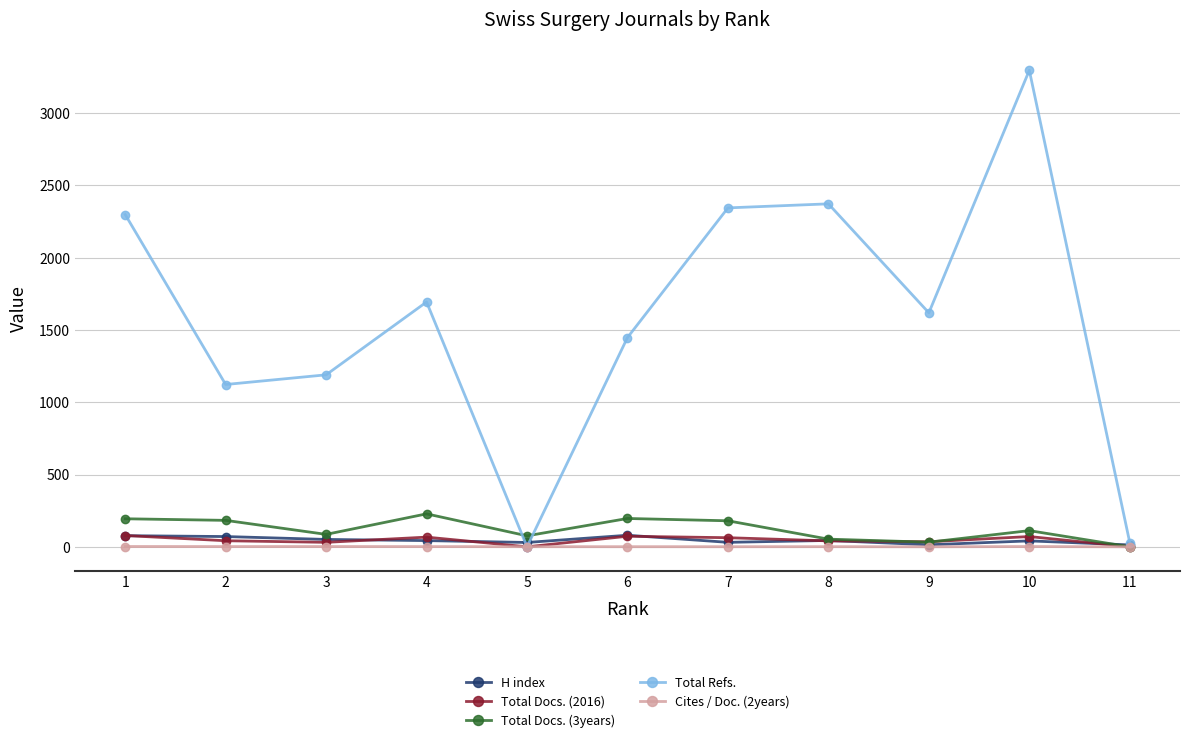

What is the greatest value displayed?

3297.0